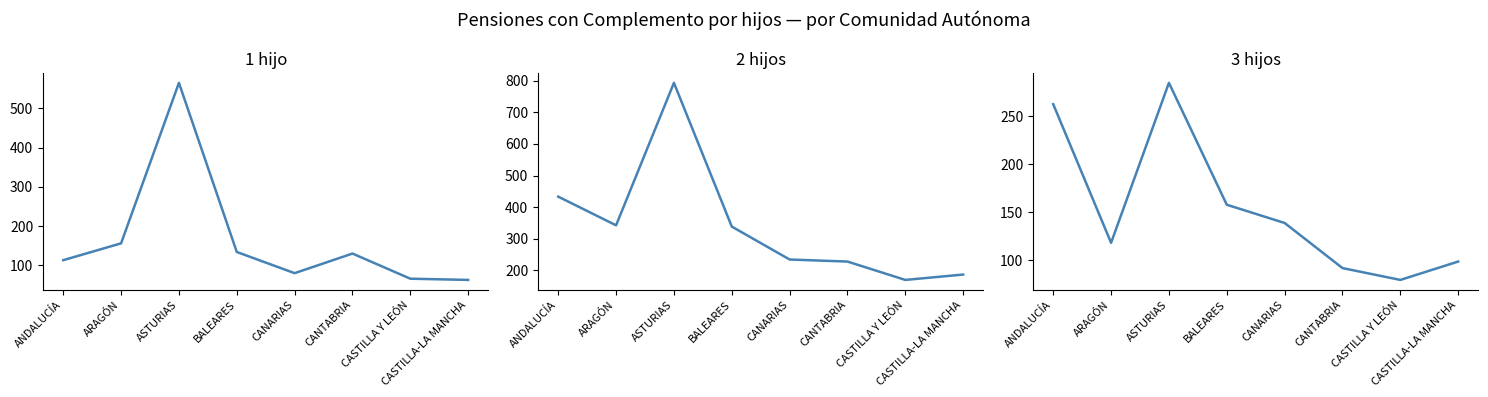

True or false: 3 hijos has a value of 92.0 at CANTABRIA.

True